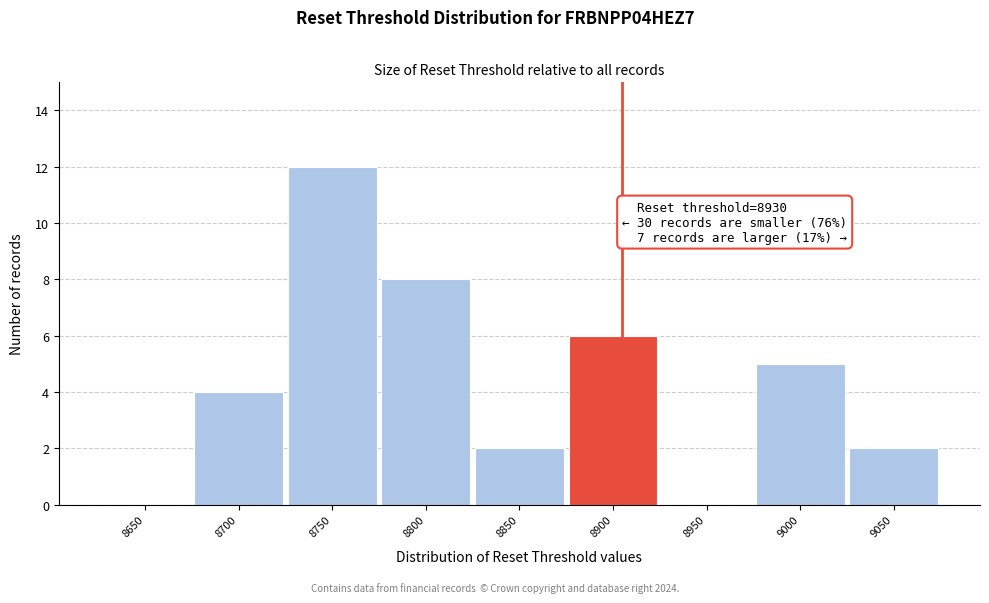

Reading left to right, transcribe all the data shown in this chart.

8650=0	8700=4	8750=12	8800=8	8850=2	8900=6	8950=0	9000=5	9050=2